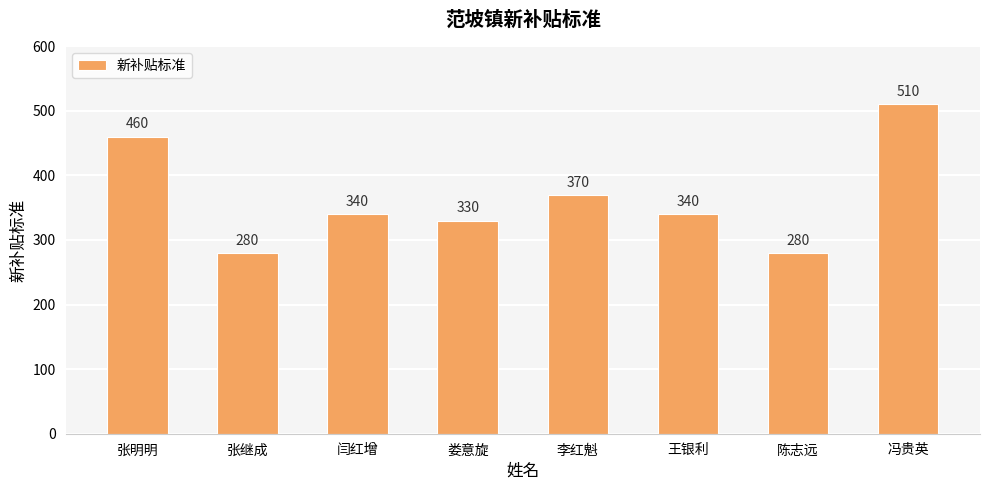

What is the smallest value displayed?

280